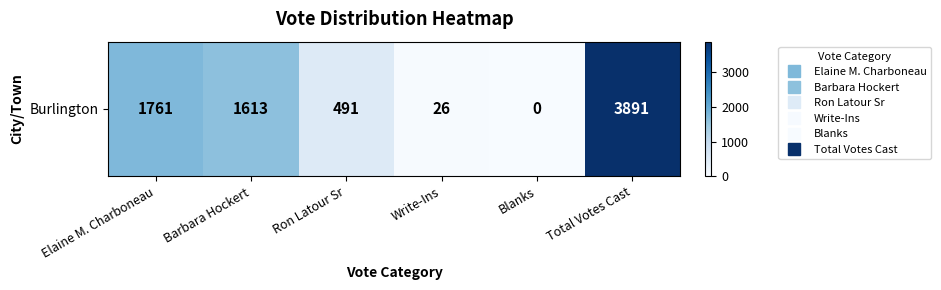

At which category does the chart reach its minimum across all series?

Blanks